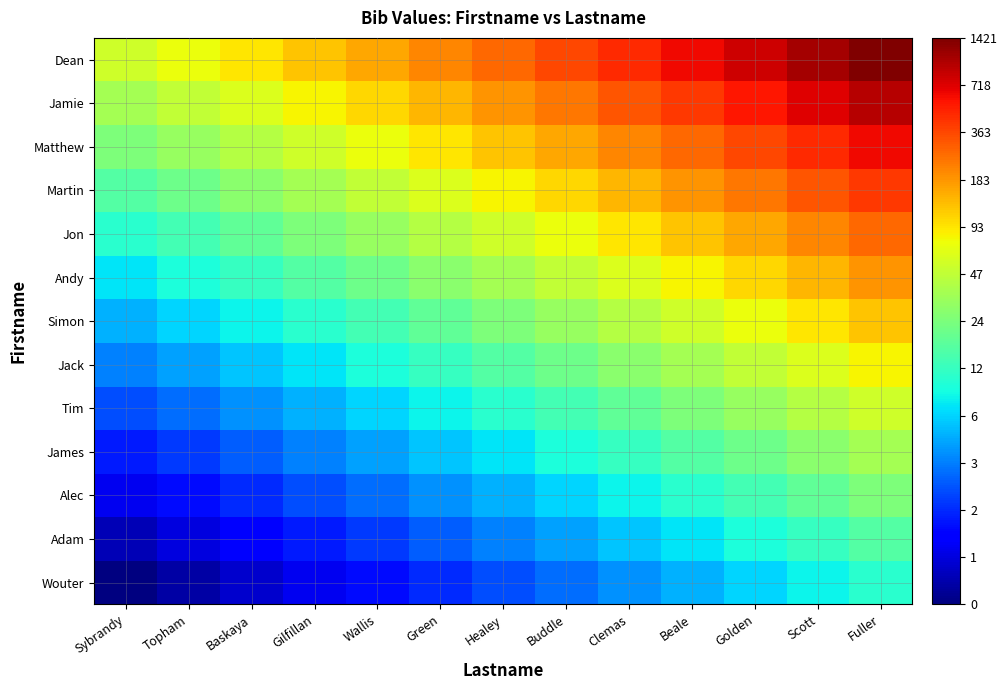

Rank the series by their maximum value, from lowest to highest.

Wouter, Adam, Alec, James, Tim, Jack, Simon, Andy, Jon, Martin, Matthew, Jamie, Dean